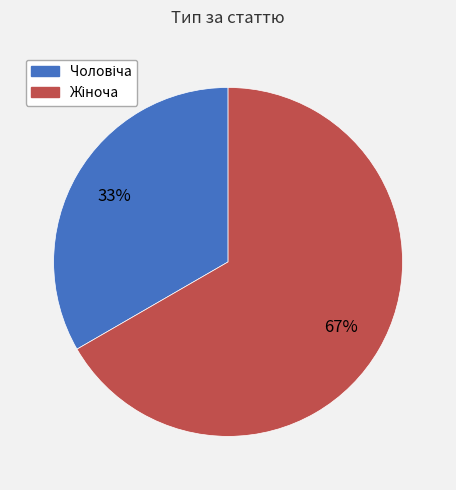

To the nearest percent, what is the average slice percentage?

50%